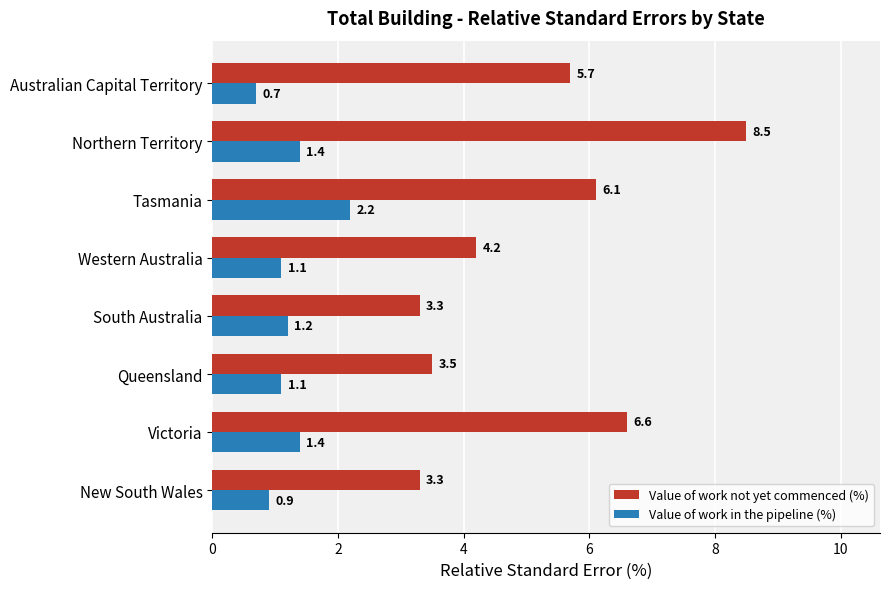

The value of Value of work in the pipeline (%) at Australian Capital Territory is 0.7. True or false?

True